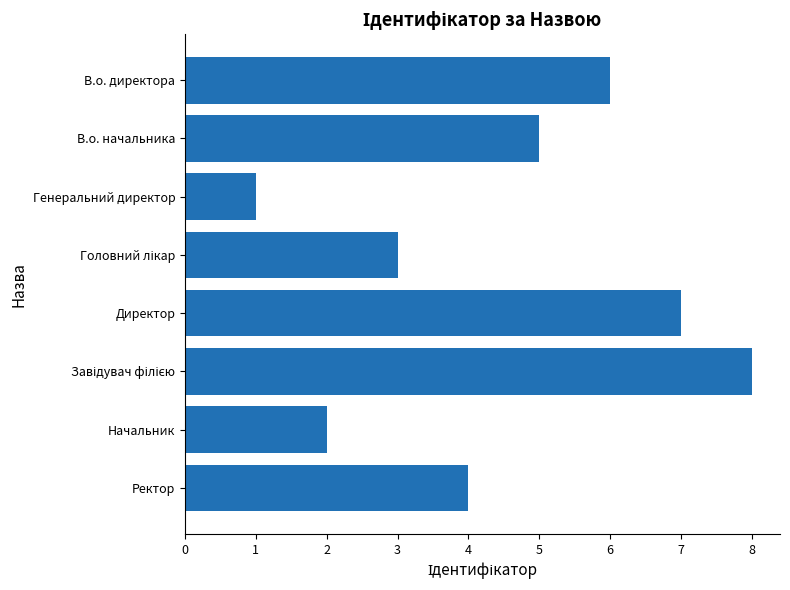

What position from the bottom is В.о. начальника?

7